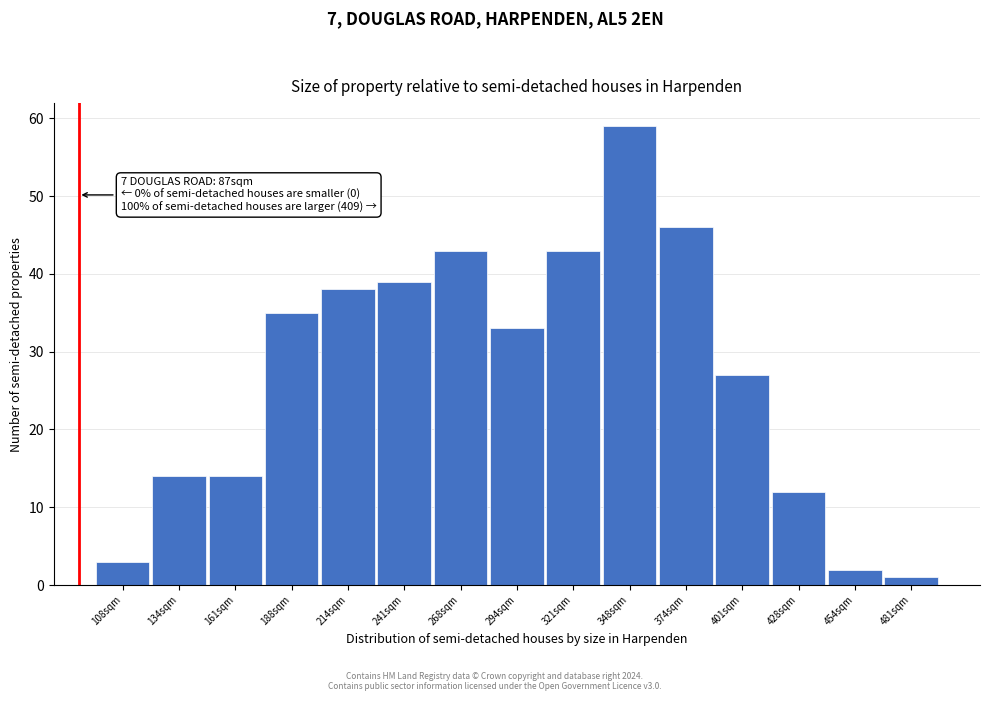

Reading left to right, list all the values displayed in this chart.

108sqm=3	134sqm=14	161sqm=14	188sqm=35	214sqm=38	241sqm=39	268sqm=43	294sqm=33	321sqm=43	348sqm=59	374sqm=46	401sqm=27	428sqm=12	454sqm=2	481sqm=1